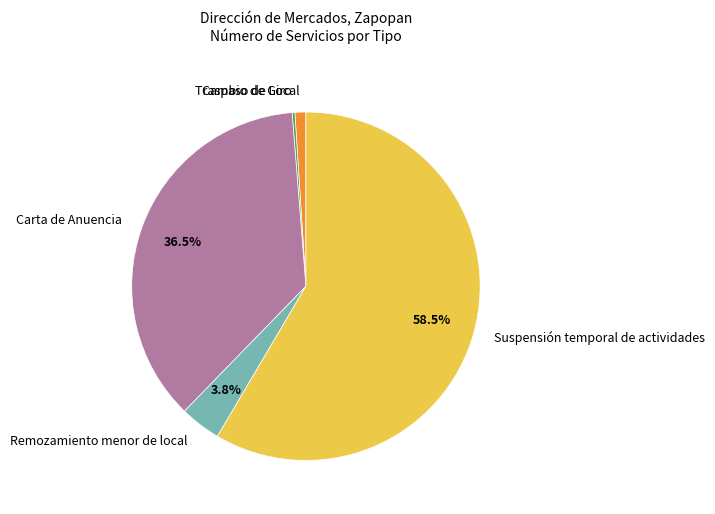

Combined, do Remozamiento menor de local and Traspaso de Local account for over 50%?

No